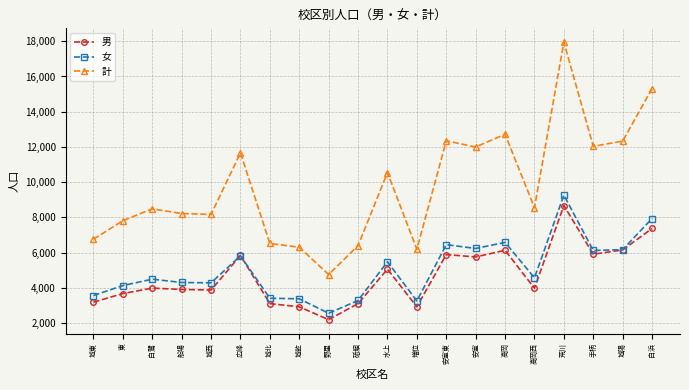

What is the difference between the 女 values at 安室東 and 広峰?

632